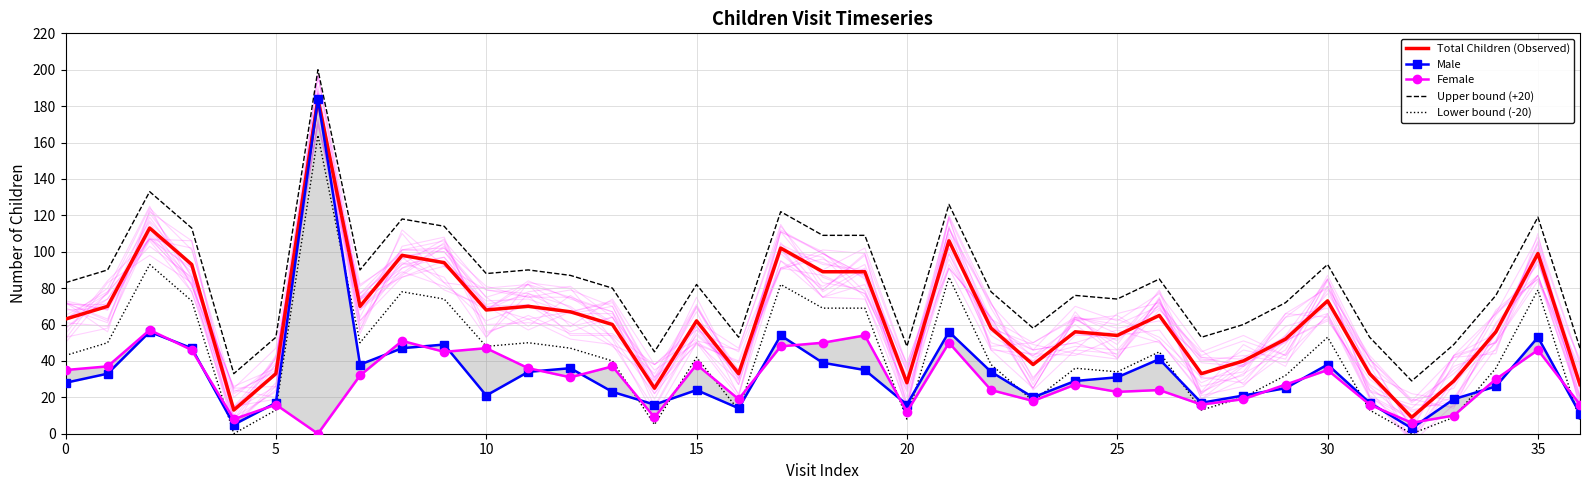

True or false: Total Children (Observed) and Upper bound (+20) intersect in this chart.

False